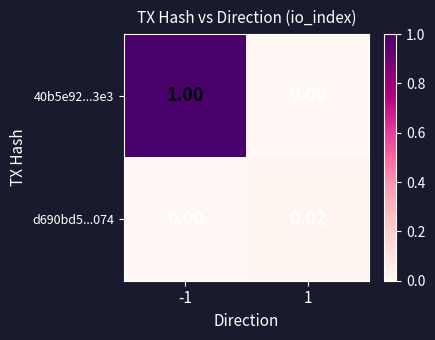

Is the value of 40b5e92...3e3 at -1 greater than the value of d690bd5...074 at 1?

Yes